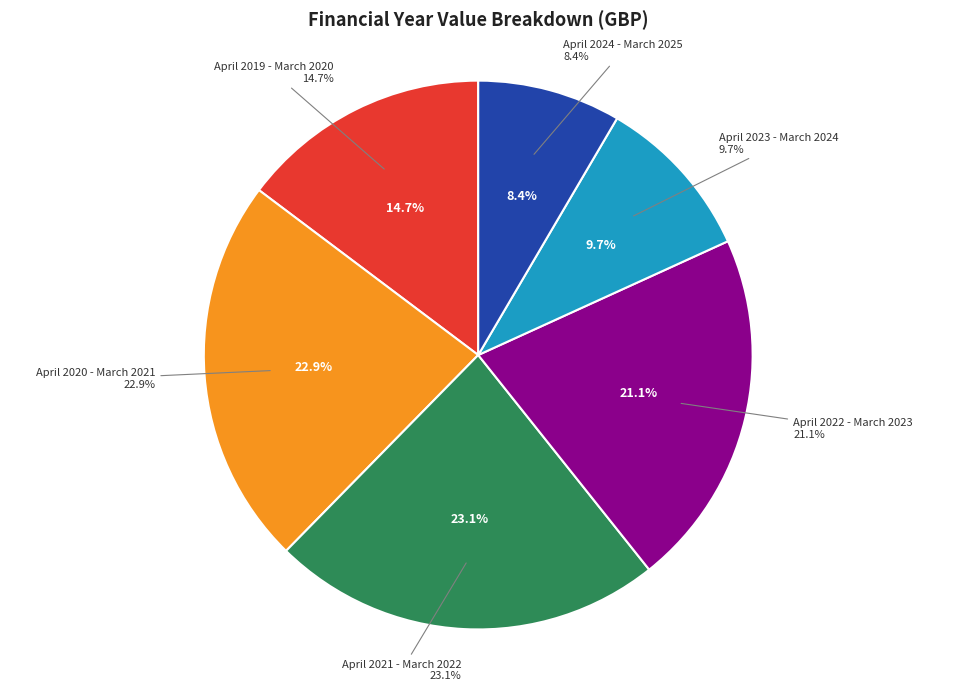

What is the smallest slice in the pie chart?

April 2024 - March 2025